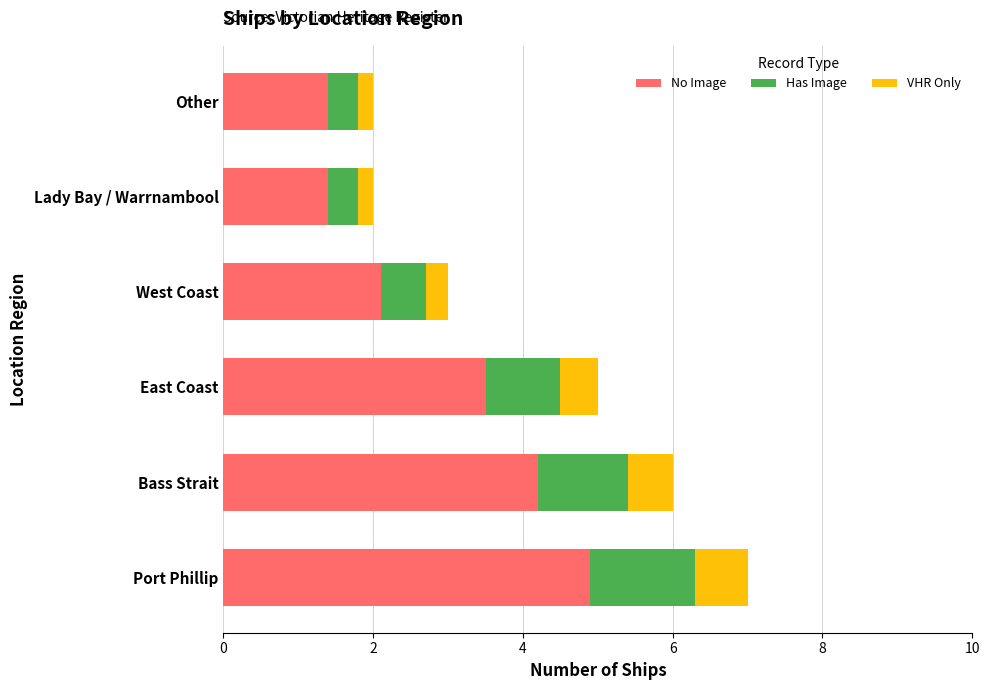

The value of No Image at Port Phillip is 7.5. True or false?

False